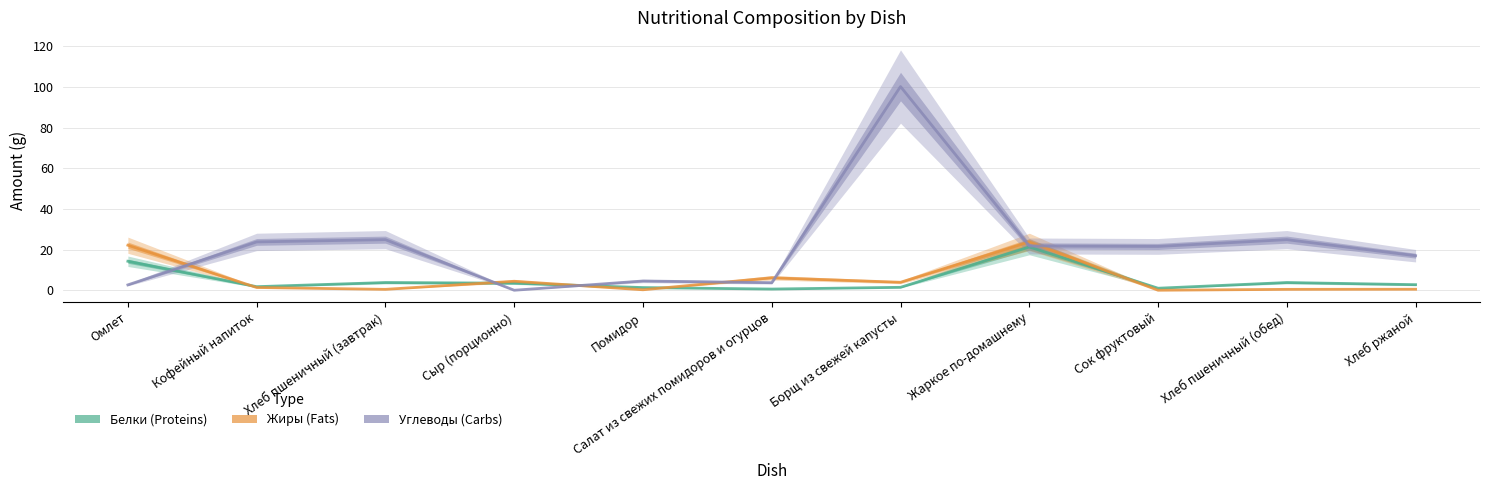

Reading left to right, list all the values displayed in this chart.

Белки: Омлет=14.3	Кофейный напиток=1.8	Хлеб пшеничный (завтрак)=3.8	Сыр (порционно)=3.5	Помидор=1.3	Салат из свежих помидоров и огурцов=0.6	Борщ из свежей капусты=1.4	Жаркое по-домашнему=21.3	Сок фруктовый=1.0	Хлеб пшеничный (обед)=3.8	Хлеб ржаной=2.8
Жиры: Омлет=22.2	Кофейный напиток=1.4	Хлеб пшеничный (завтрак)=0.5	Сыр (порционно)=4.4	Помидор=0.2	Салат из свежих помидоров и огурцов=6.2	Борщ из свежей капусты=3.9	Жаркое по-домашнему=23.8	Сок фруктовый=0.0	Хлеб пшеничный (обед)=0.5	Хлеб ржаной=0.5
Углеводы: Омлет=2.6	Кофейный напиток=23.8	Хлеб пшеничный (завтрак)=24.9	Сыр (порционно)=0.0	Помидор=4.6	Салат из свежих помидоров и огурцов=3.7	Борщ из свежей капусты=100.2	Жаркое по-домашнему=21.8	Сок фруктовый=21.6	Хлеб пшеничный (обед)=24.9	Хлеб ржаной=17.0